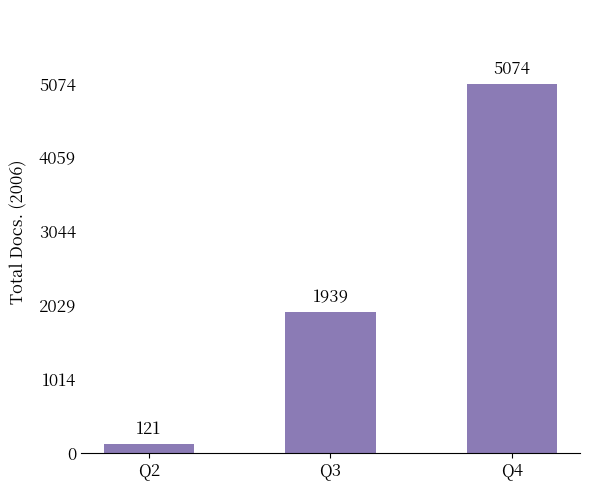

Where is the data nearest to the value 2597?

Q3